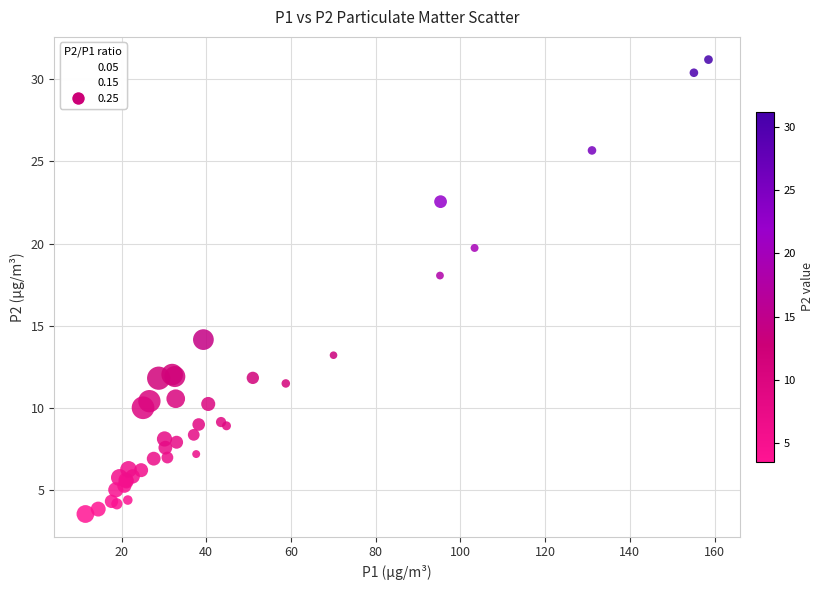

What Y value in the scatter plot is closest to 17?

18.1